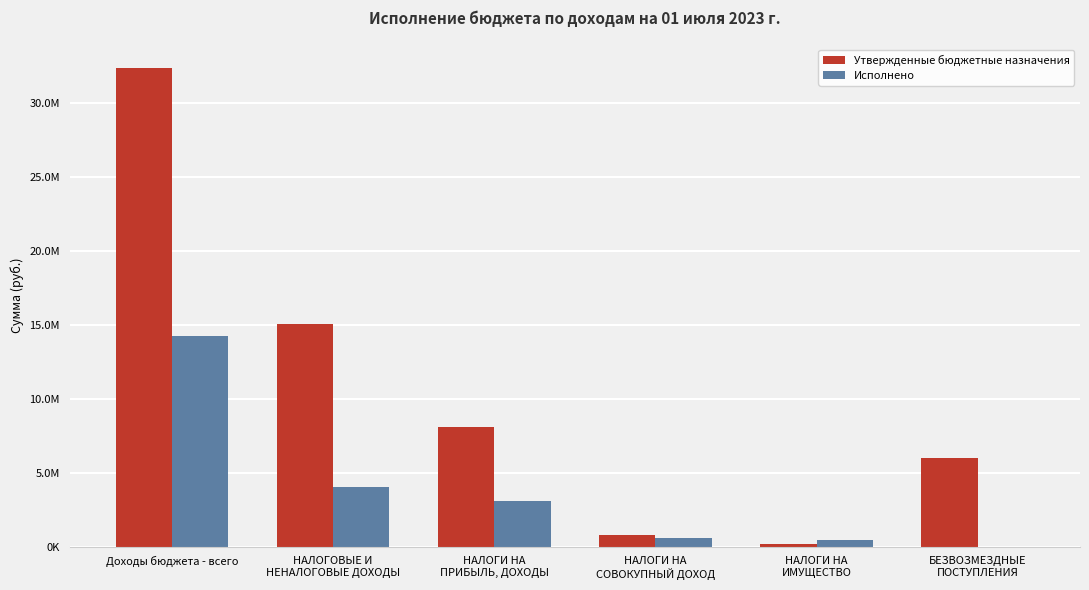

Rank the series by their maximum value, from highest to lowest.

Утвержденные бюджетные назначения, Исполнено